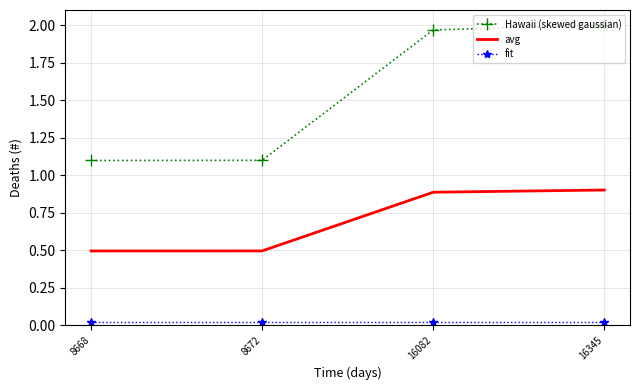

Is the value of Hawaii (skewed gaussian) at 16082 greater than the value of avg at 16082?

Yes